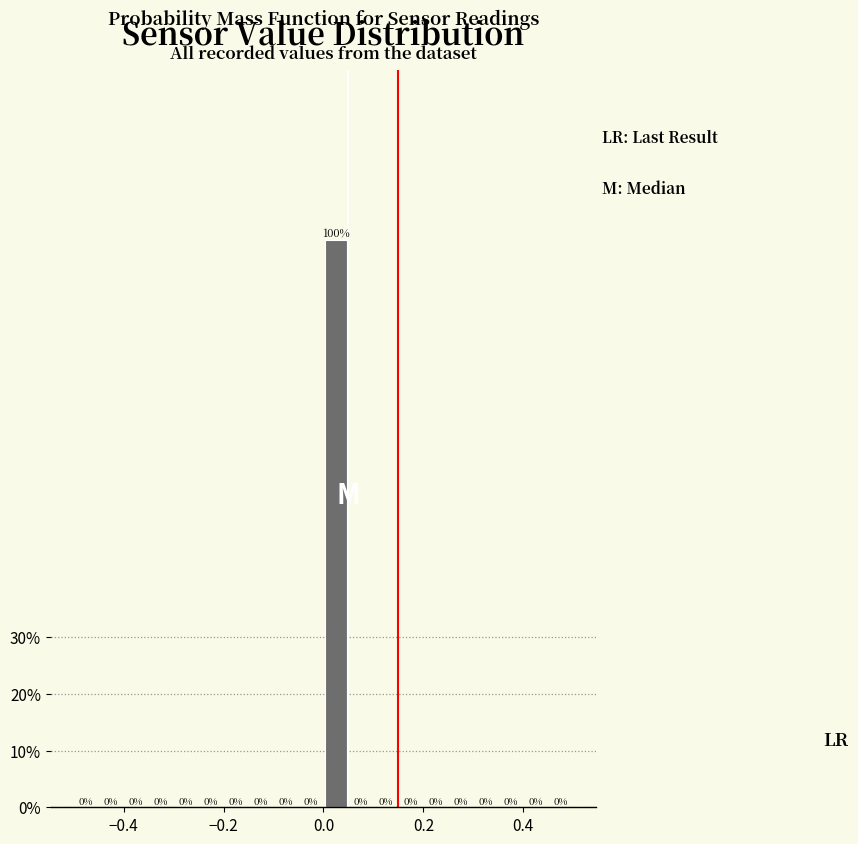

Read against the x-axis, roughly where is the centre of the tallest bar?

0.02